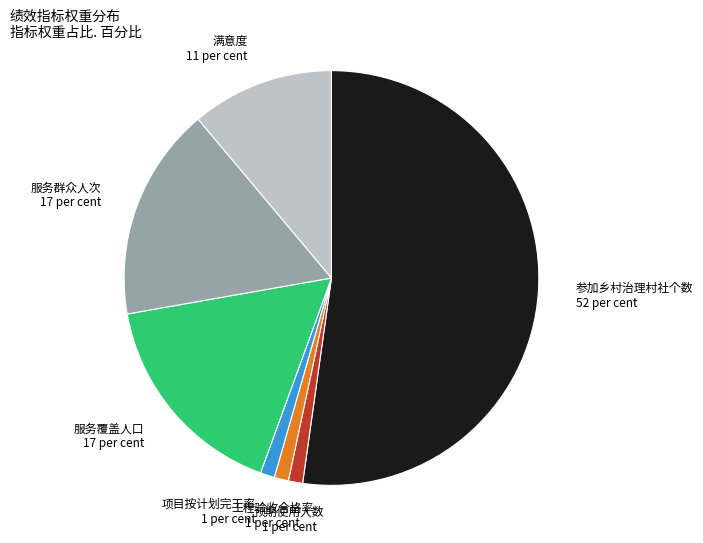

The 服务群众人次 slice represents 17% of the pie. True or false?

True